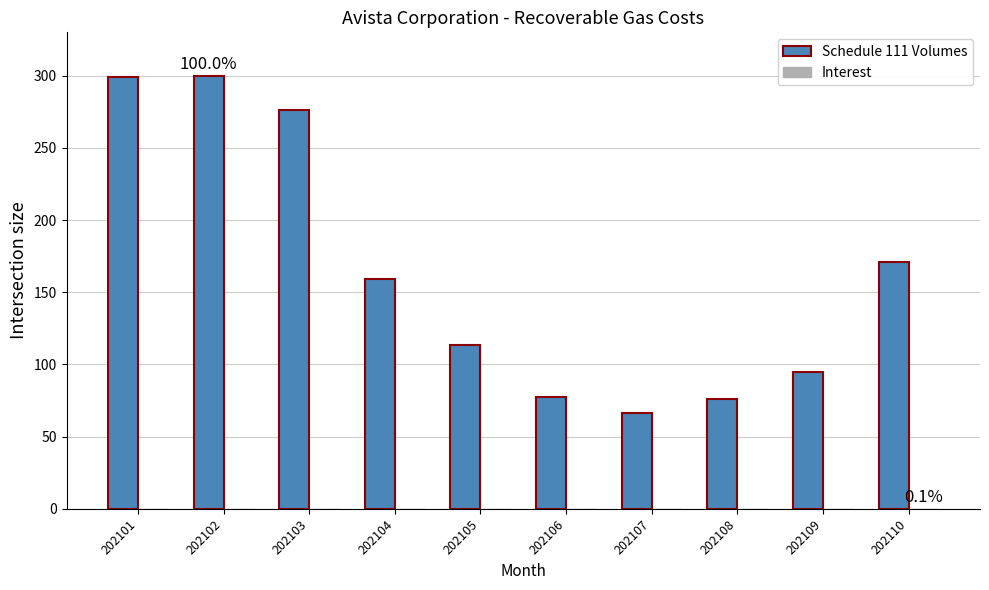

Which series has the largest total across all categories?

Schedule 111 Volumes